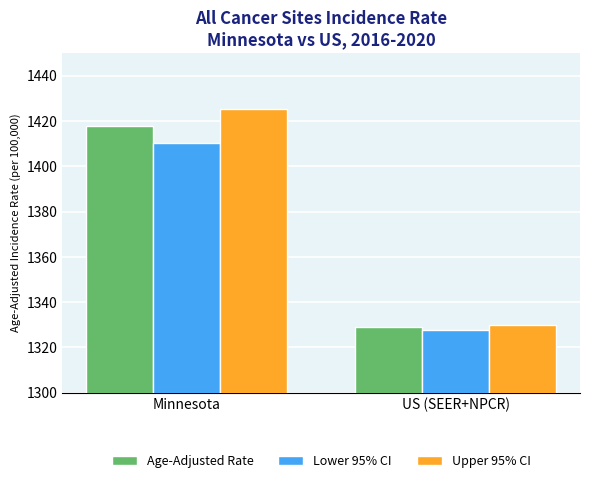

List the series in order of their overall mean, highest first.

Upper 95% CI, Age-Adjusted Rate, Lower 95% CI